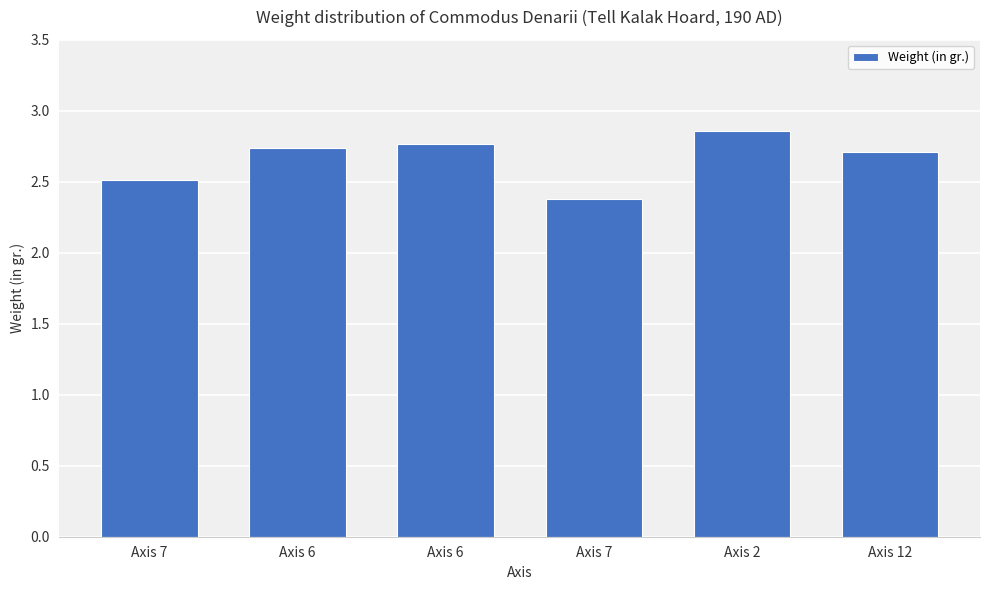

Which label corresponds to the smallest value in the chart?

Axis 7